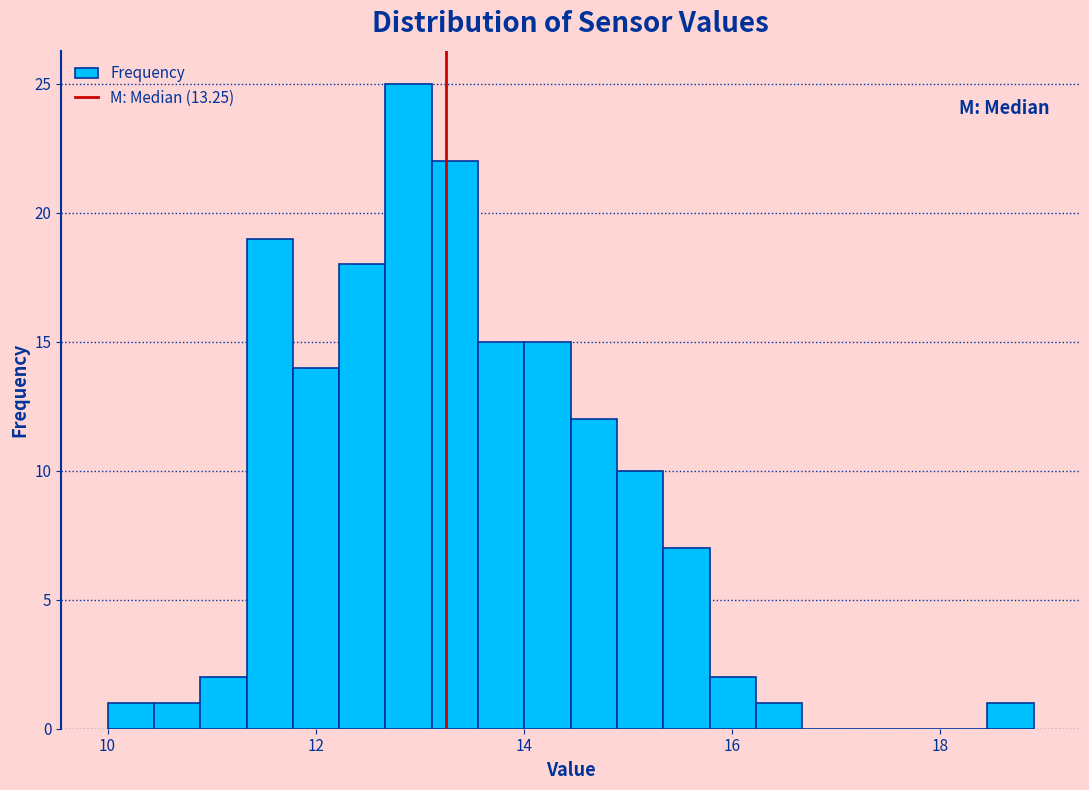

Read against the x-axis, roughly where is the centre of the tallest bar?

12.8